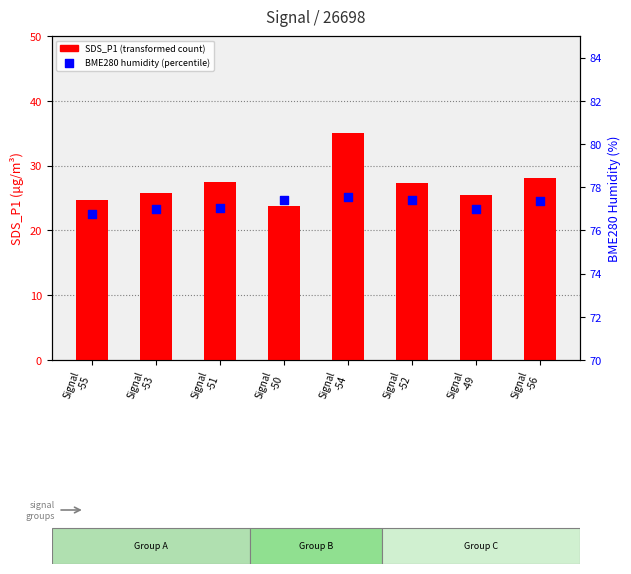

Which series has the largest total across all categories?

BME280_humidity (percentile)